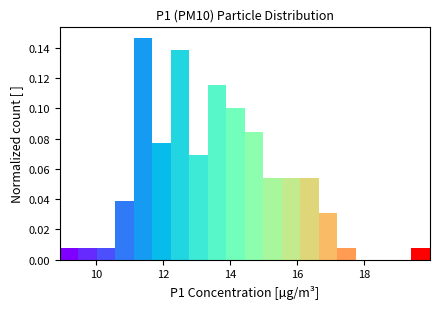

Read against the x-axis, roughly where is the centre of the tallest bar?

11.4